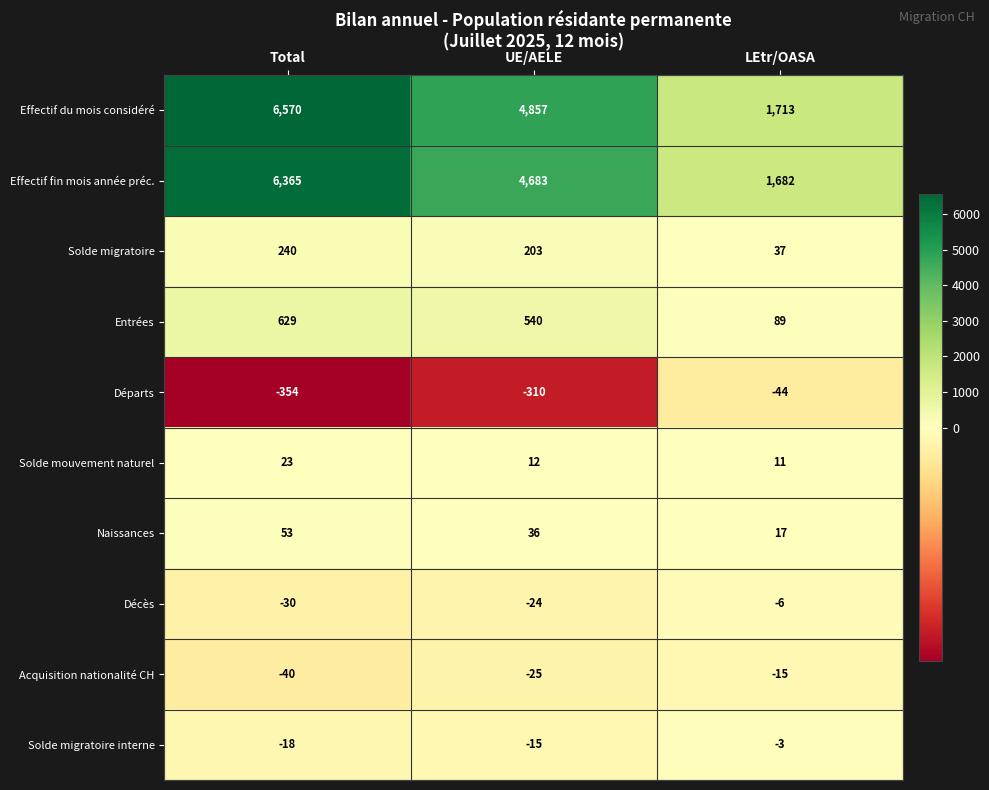

At which category does the chart reach its minimum across all series?

Total